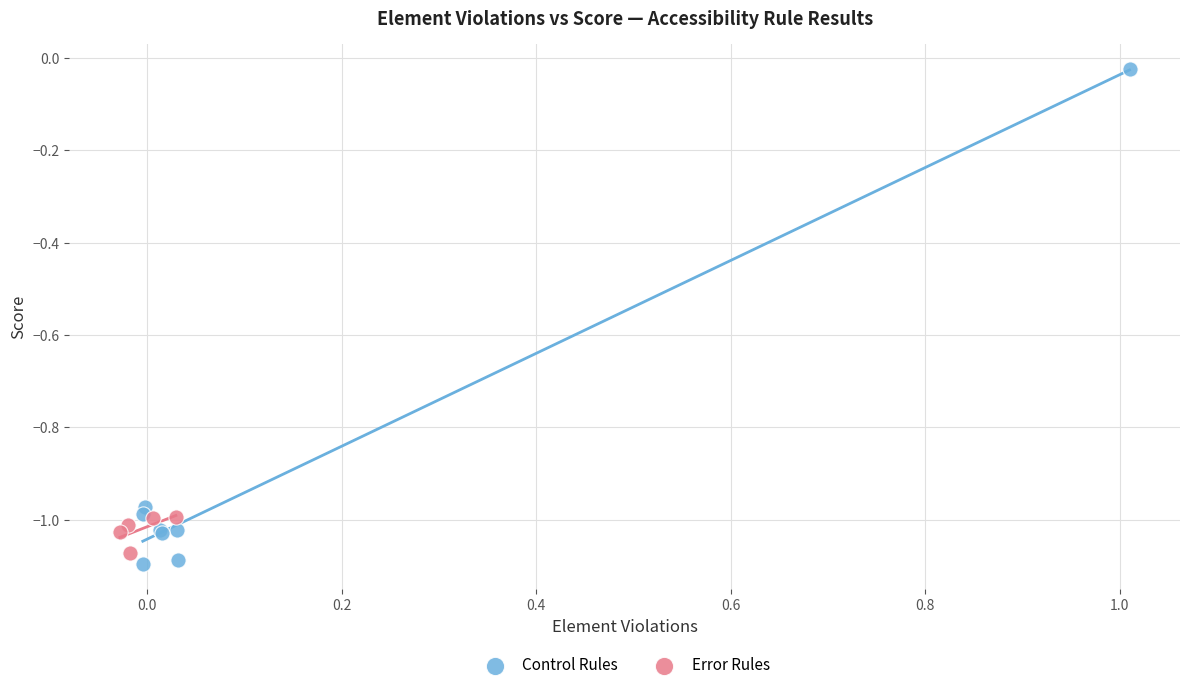

Which series has the largest Y range (max minus min)?

Control Rules